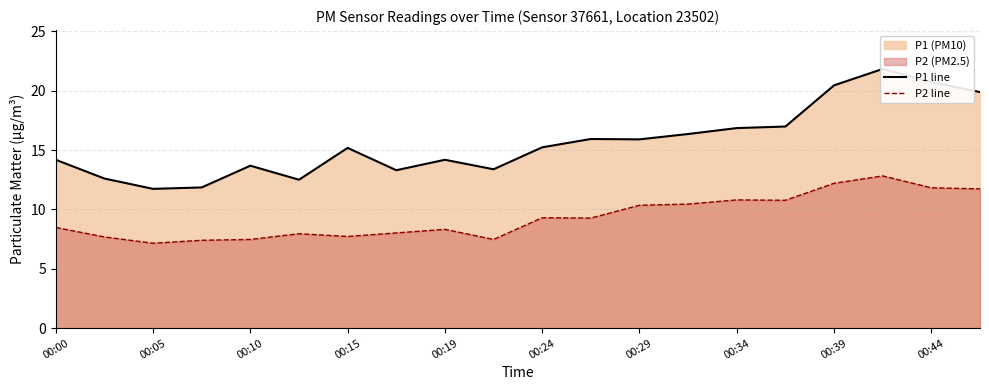

Is it true that P2 line equals 10.8 at 00:34?

True